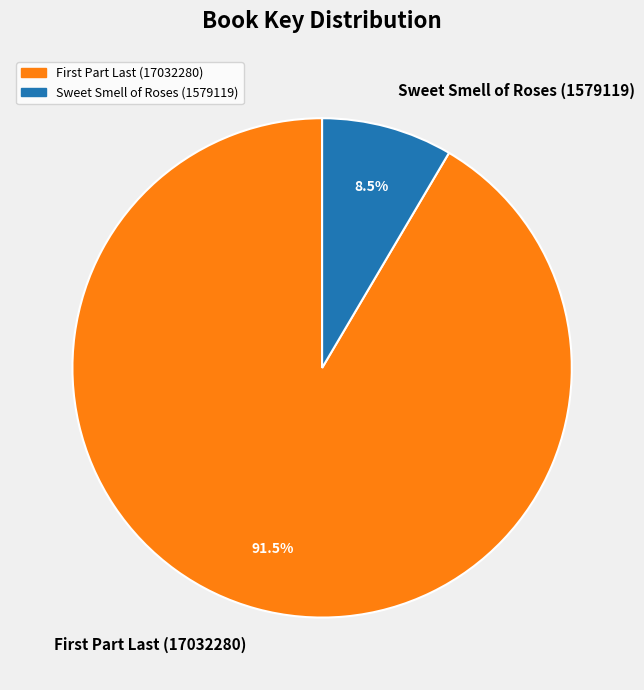

Rank the categories by value from highest to lowest.

First Part Last (17032280), Sweet Smell of Roses (1579119)